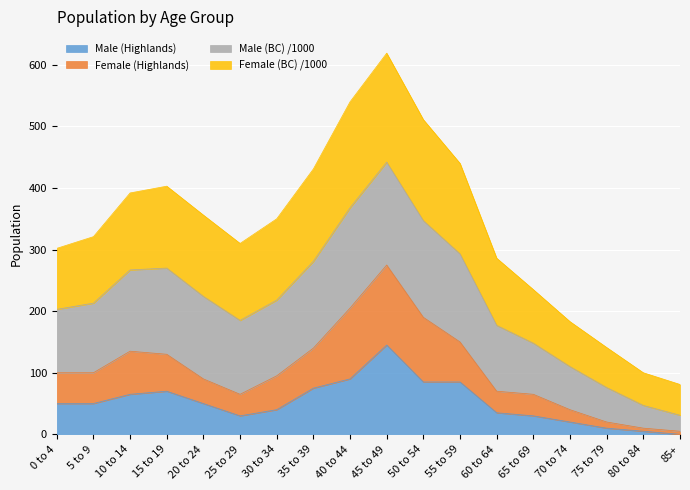

The Male (Highlands) series shows 90 at 40 to 44. True or false?

True